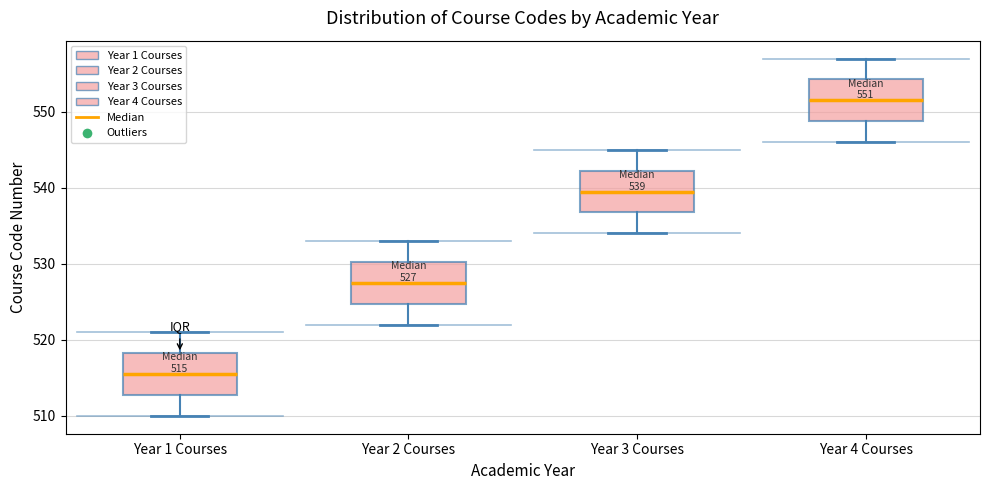

Which box's median line is the lowest?

Year 1 Courses